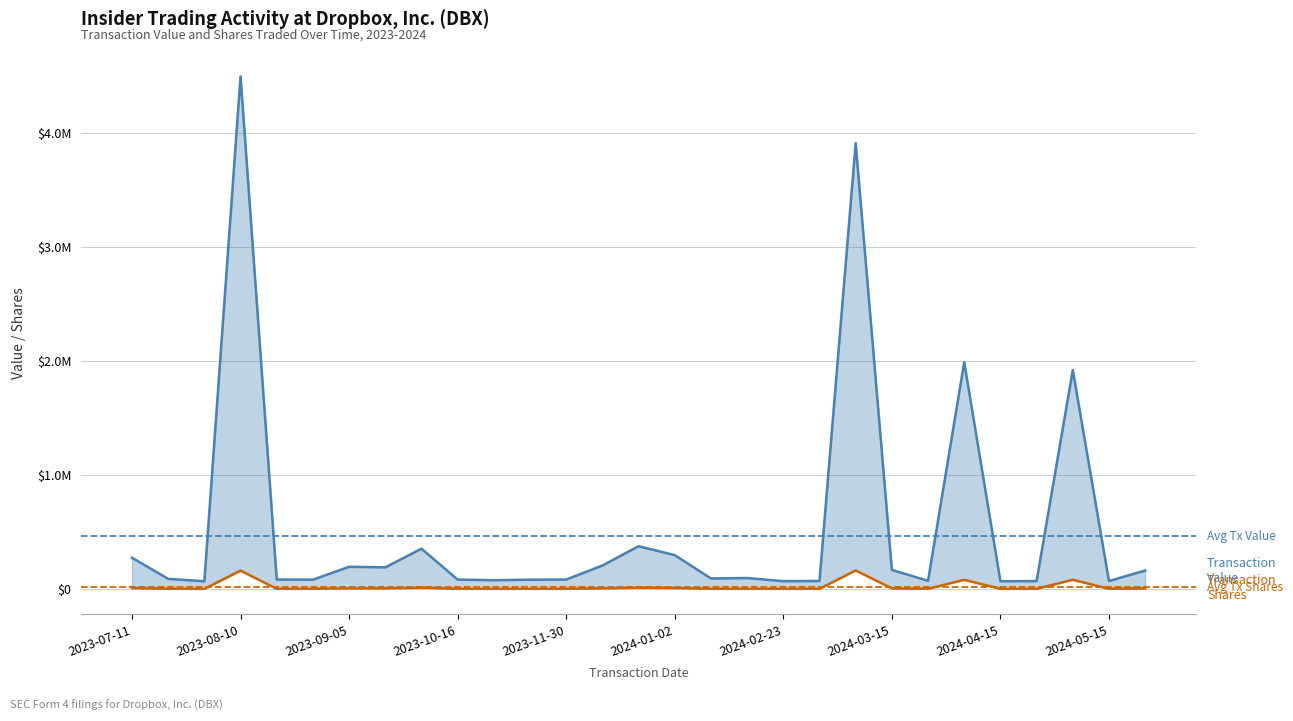

Which series has the largest total across all categories?

Transaction Value